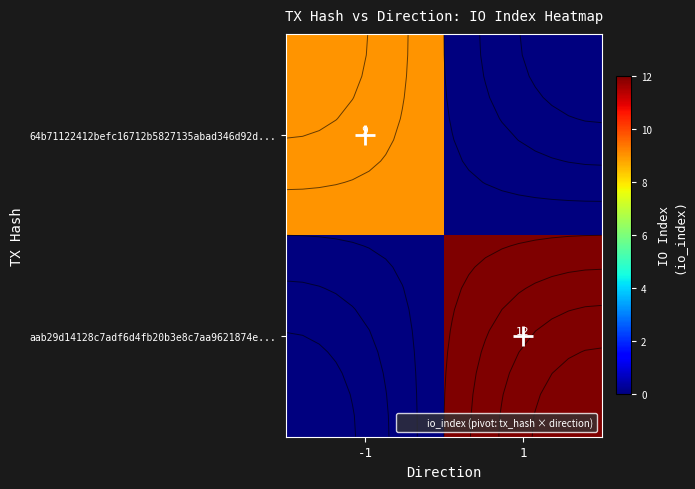

What is the difference between the 64b71122412befc16712b5827135abad346d92d... values at -1 and 1?

9